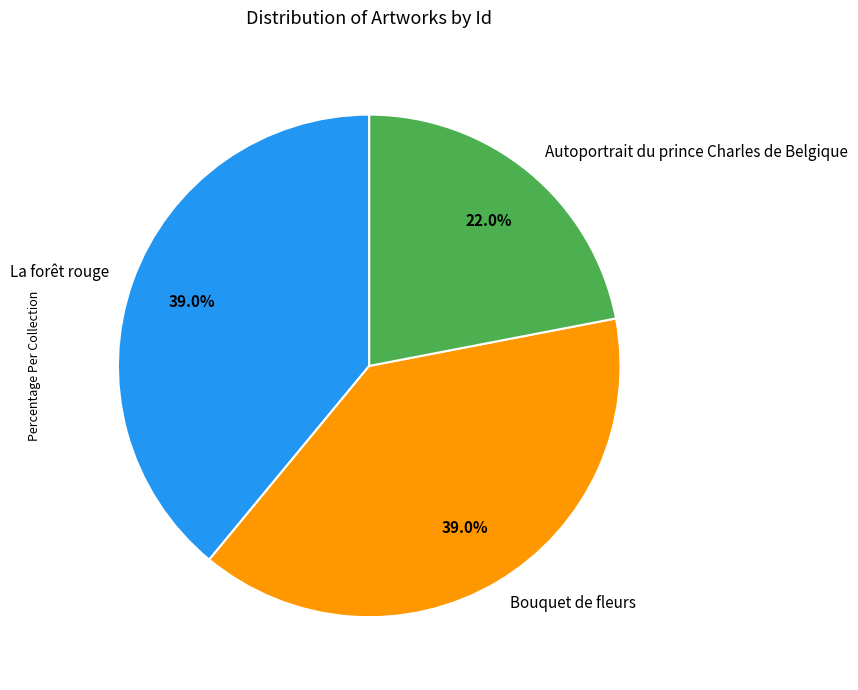

To the nearest percent, what is the average slice percentage?

33%